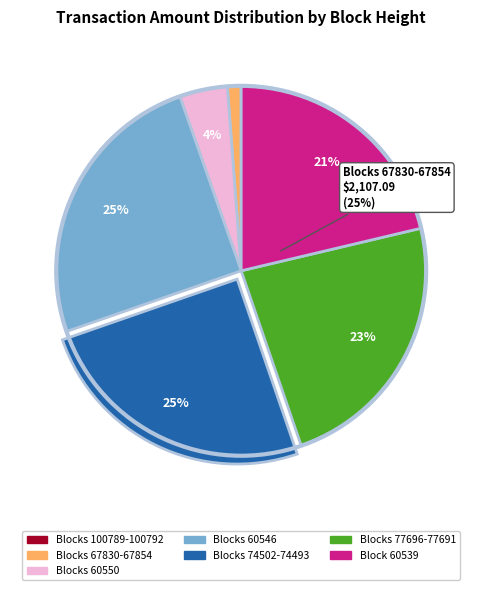

Does 100789 represent more than half of the total?

No